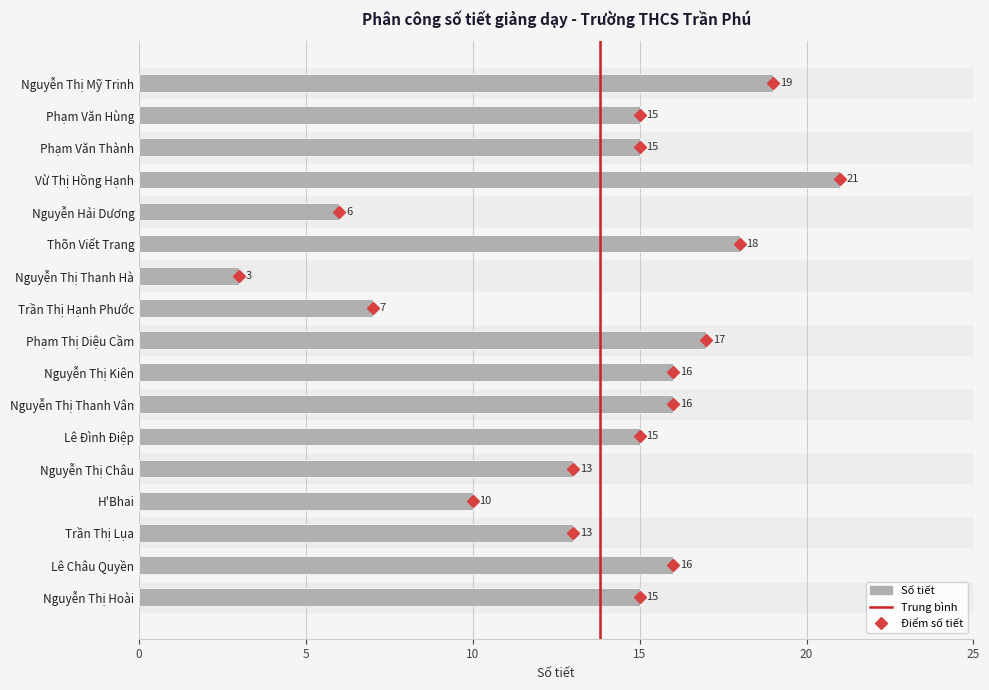

How many data points does each series have?

17